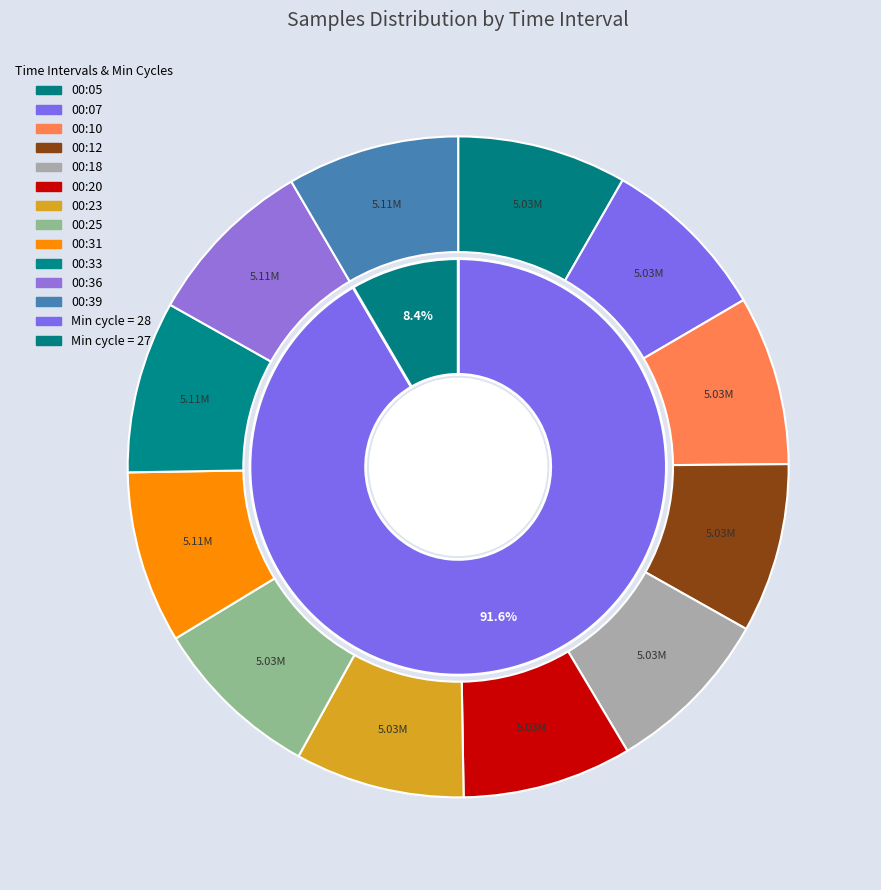

Rank the categories by value from highest to lowest.

00:36, 00:31, 00:33, 00:39, 00:10, 00:05, 00:25, 00:12, 00:20, 00:07, 00:23, 00:18